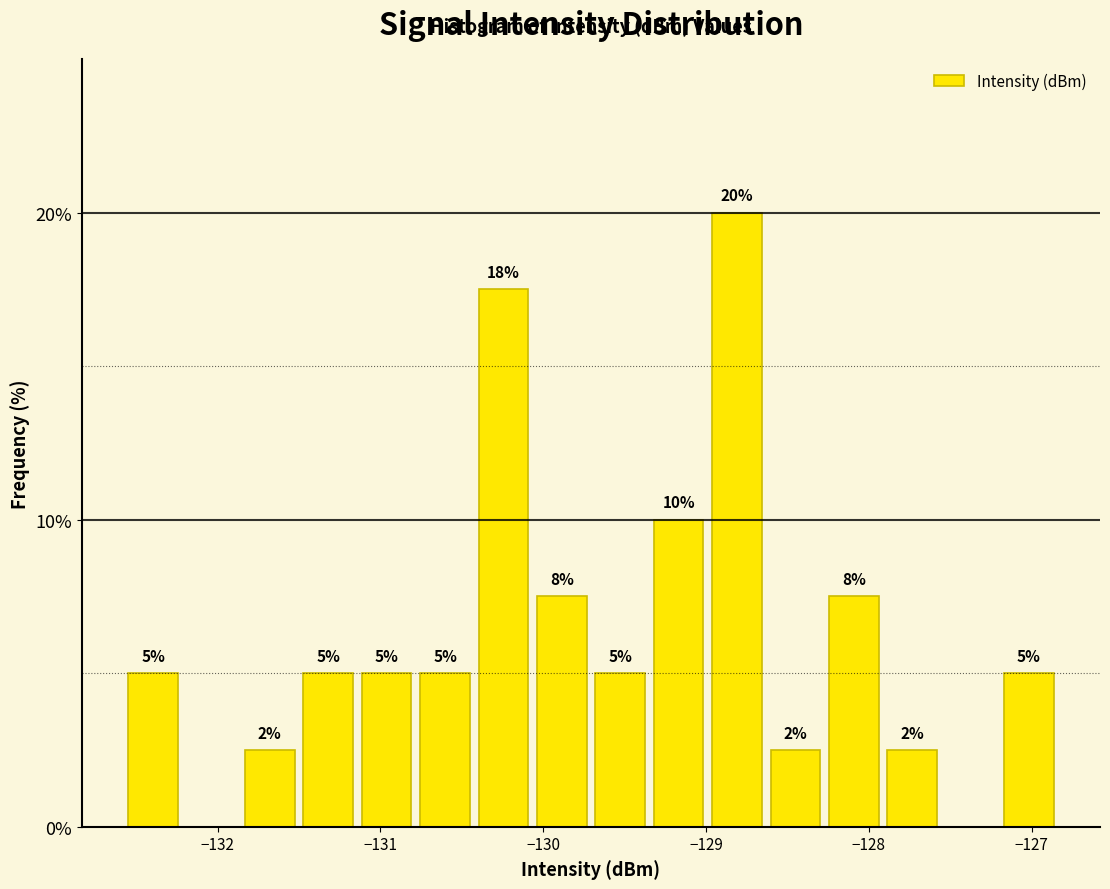

Read against the x-axis, roughly where is the centre of the tallest bar?

-128.8